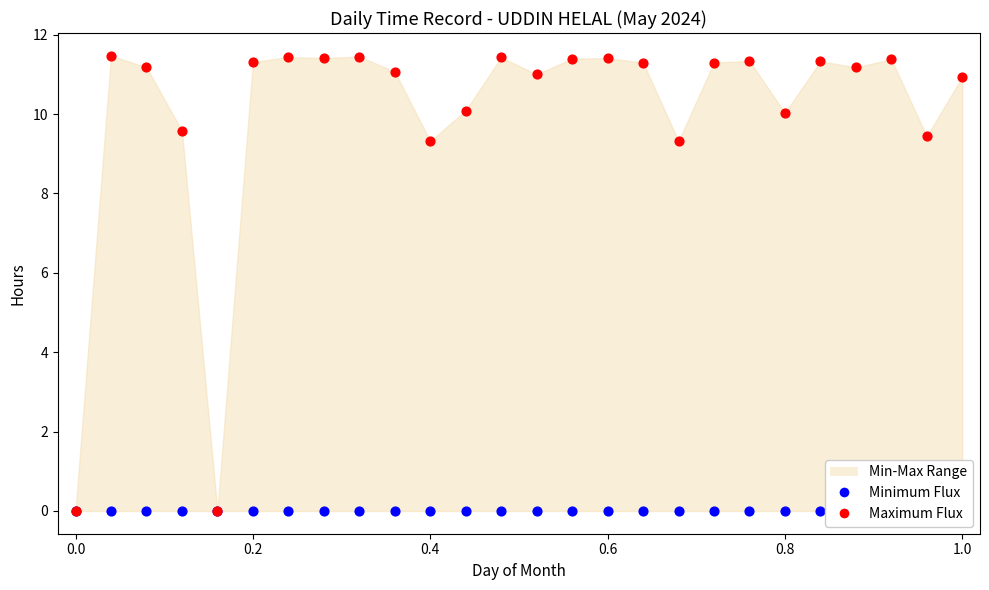

Is the value of Maximum Flux at 16 greater than the value of Minimum Flux at 12?

Yes